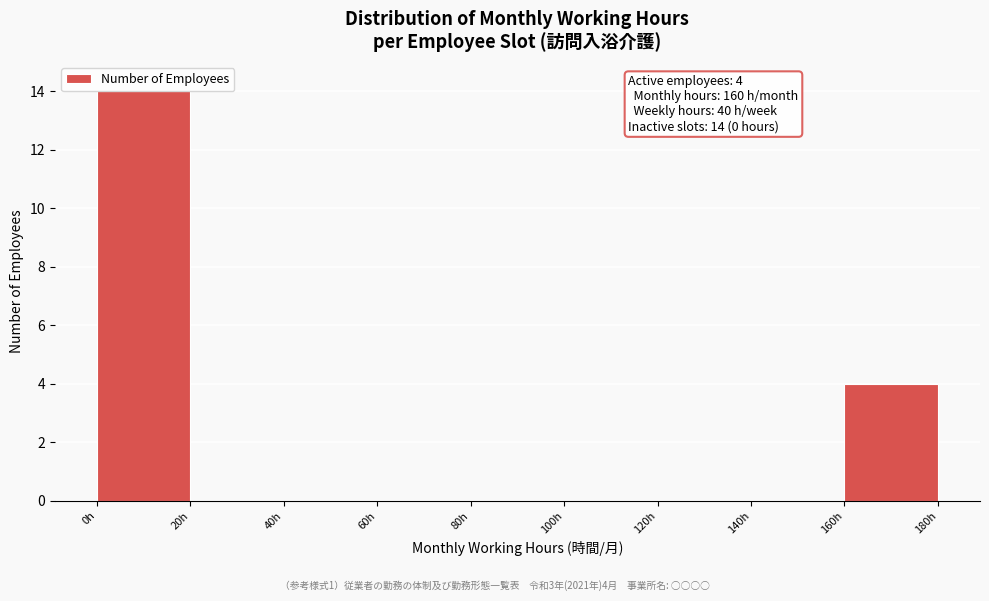

Which range on the x-axis has the tallest bar?

0 to 20